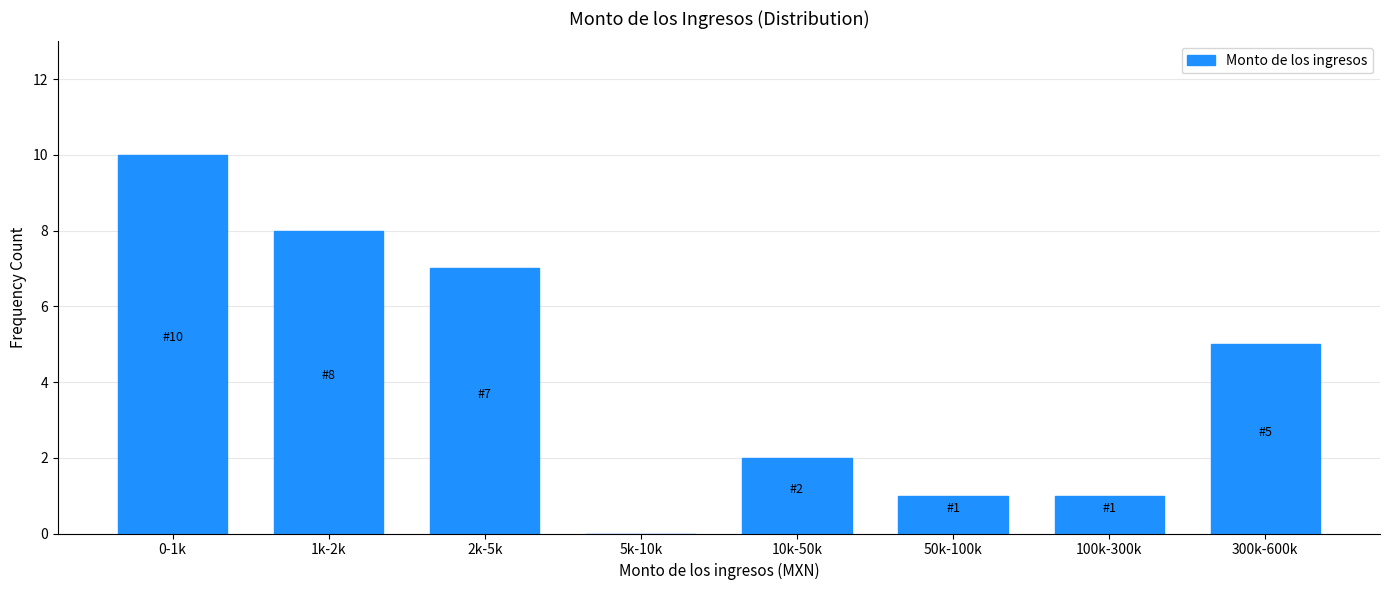

Reading left to right, extract all data points from this chart.

0-1k=10	1k-2k=8	2k-5k=7	5k-10k=0	10k-50k=2	50k-100k=1	100k-300k=1	300k-600k=5